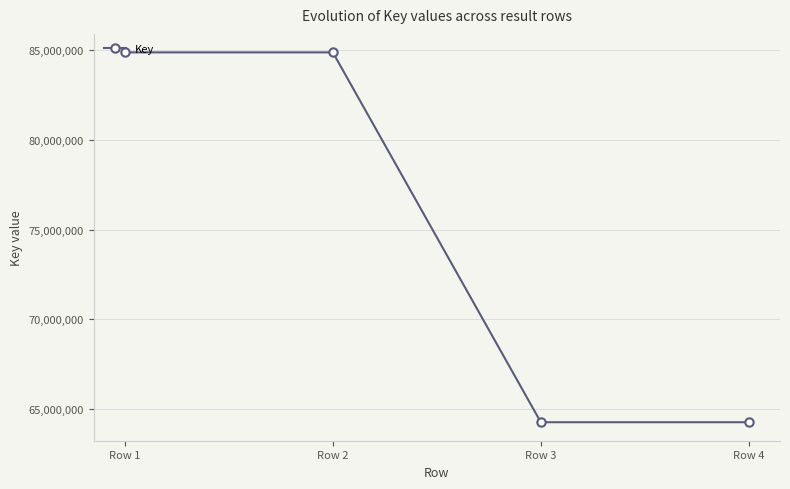

Reading left to right, what are all the values shown in this chart?

Row 1=84884874	Row 2=84884874	Row 3=64243931	Row 4=64243931